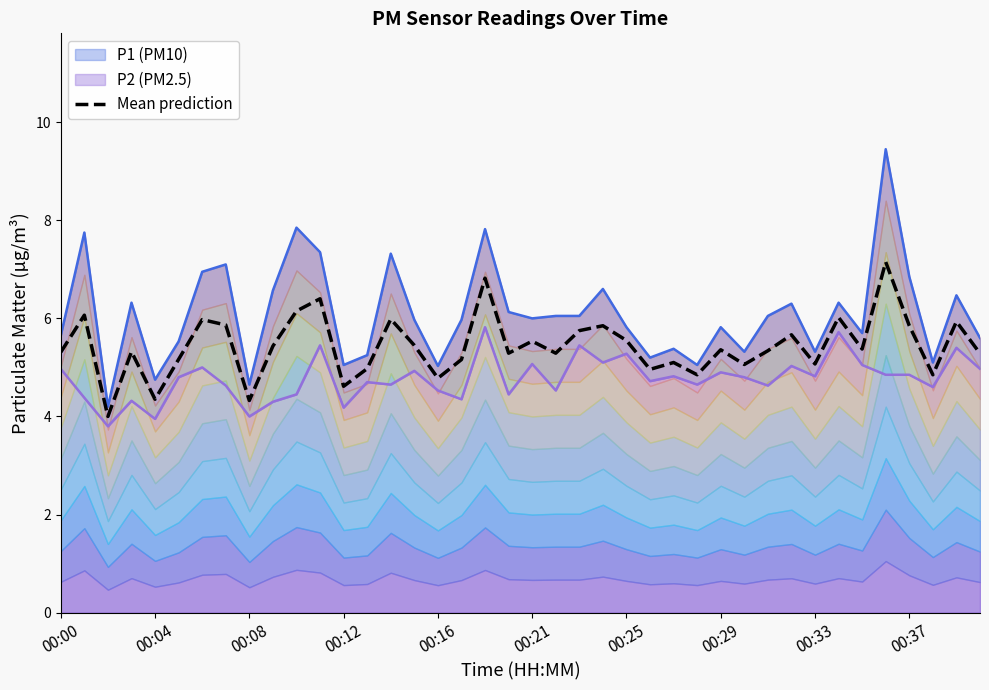

The value of Mean prediction at 00:04 is 2.7. True or false?

False